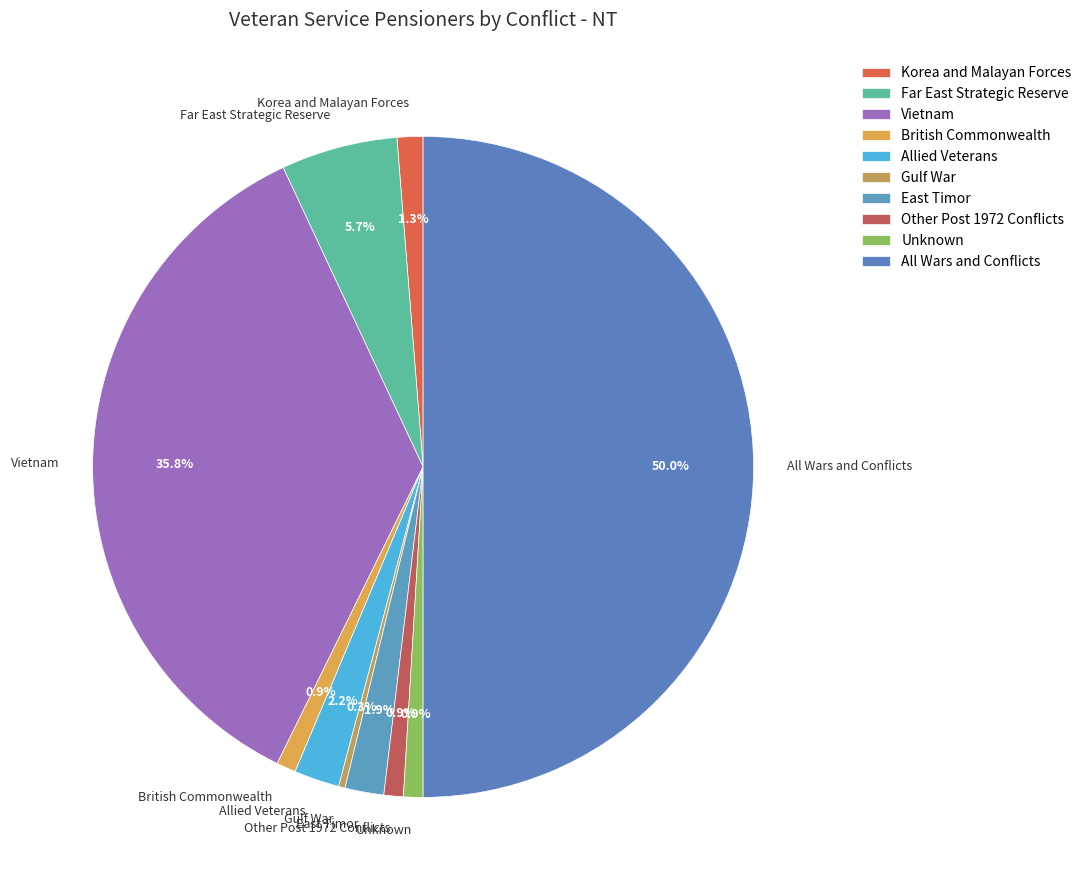

To the nearest percent, what percentage of the pie is Korea and Malayan Forces?

1%